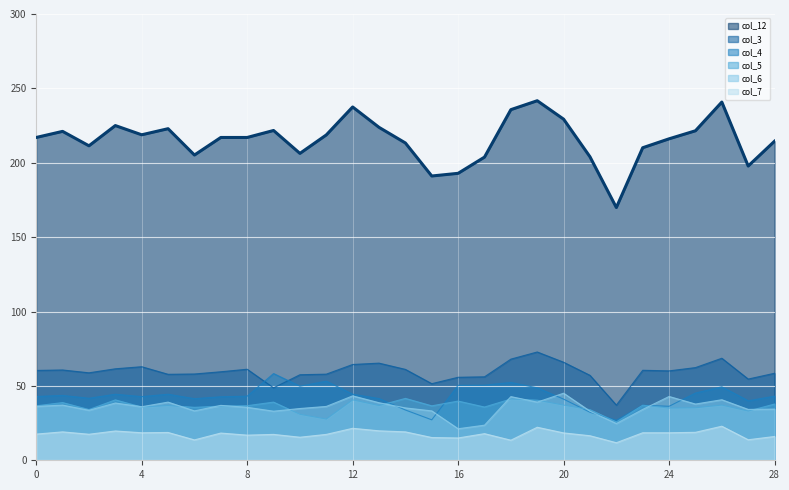

The value of col_3 at 12 is 15.1. True or false?

False